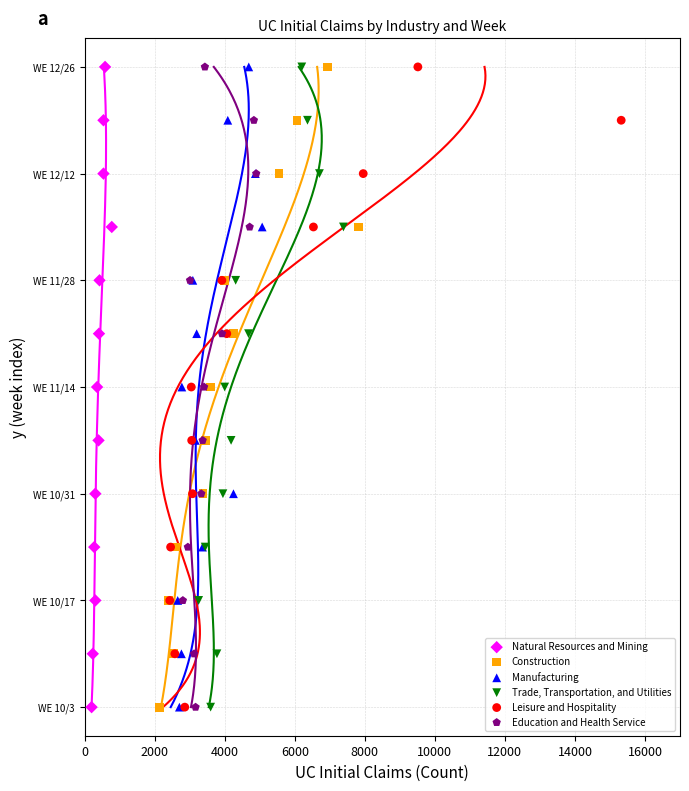

Which series reaches the minimum Y coordinate?

Natural Resources and Mining